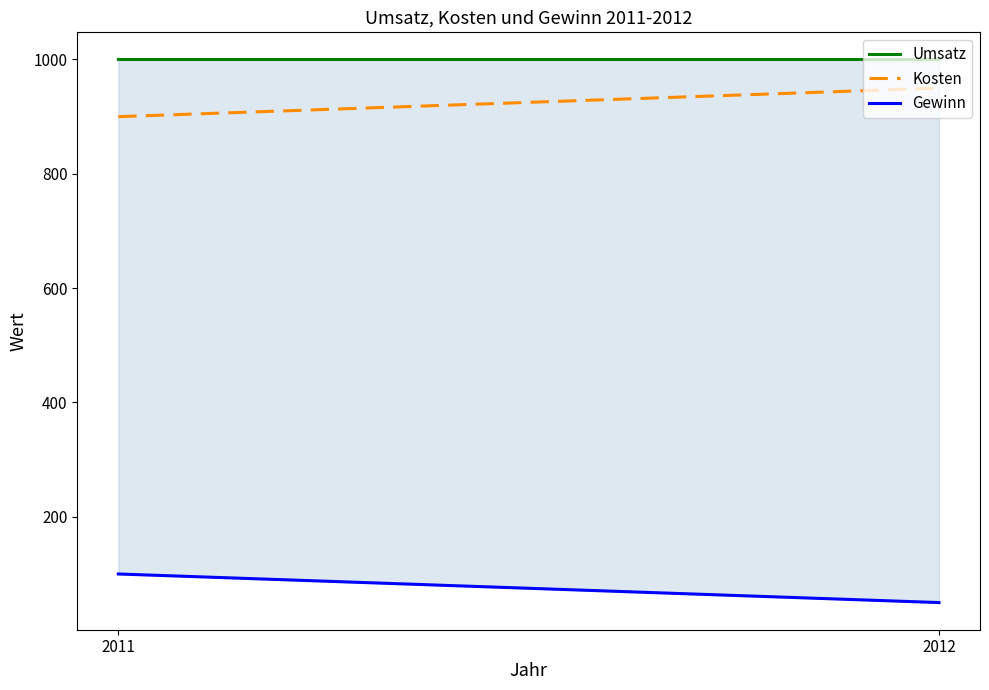

How many Gewinn values are between 50 and 100?

2